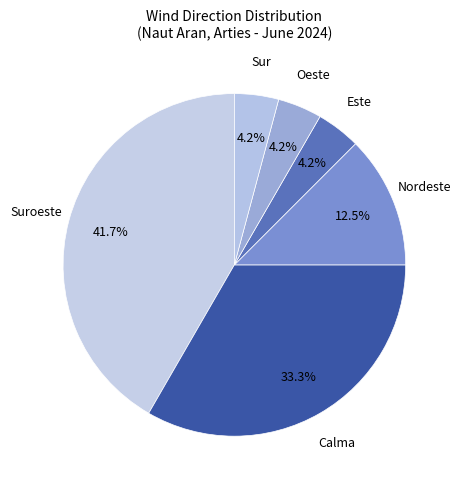

Approximately how many times larger is the value at Este compared to Nordeste?

0.3